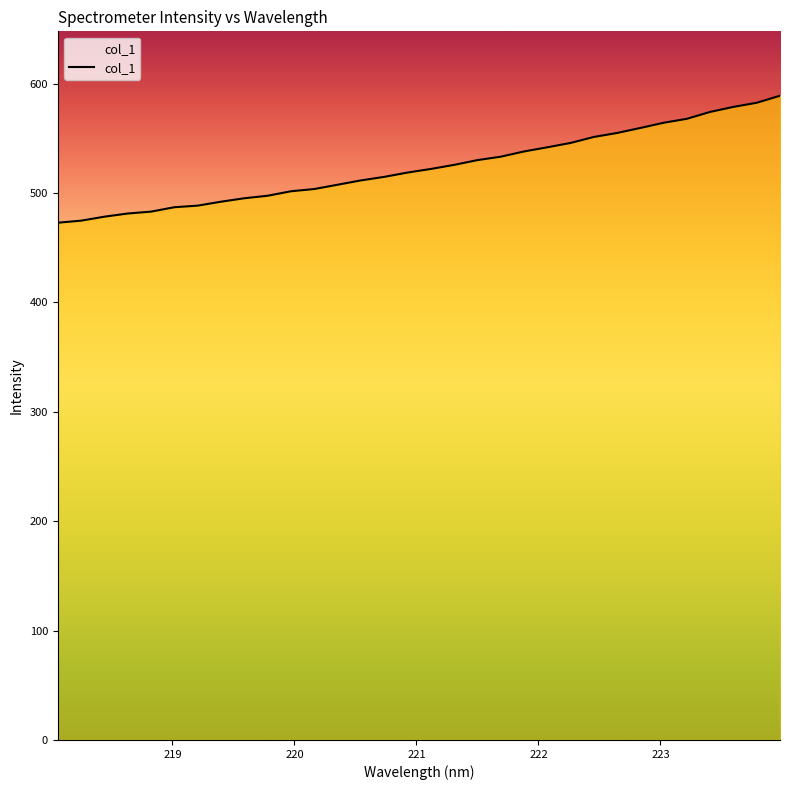

Does the chart display data point markers on the line(s)?

No